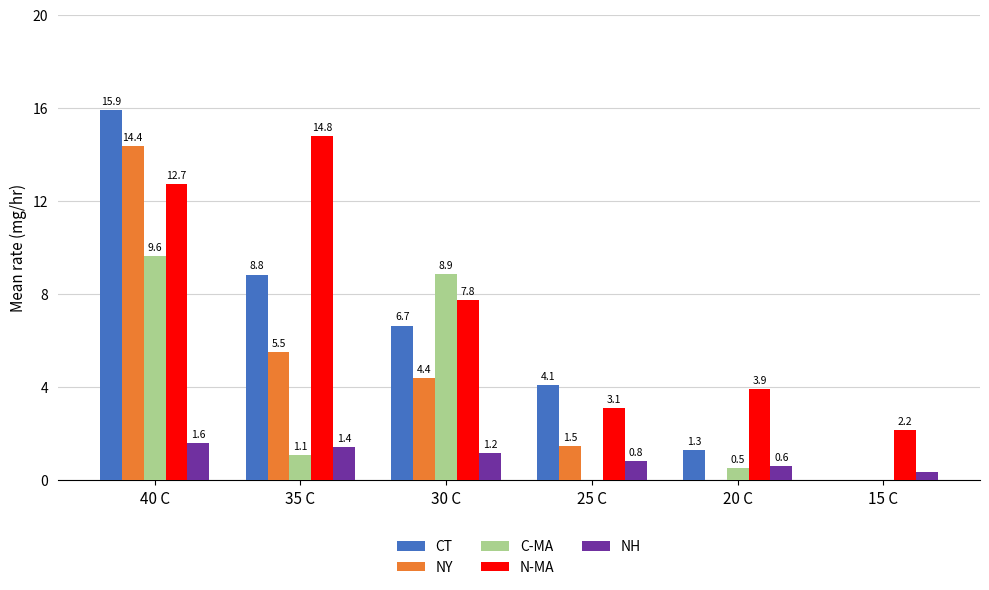

What is the total value across all series at 25 C?

9.5